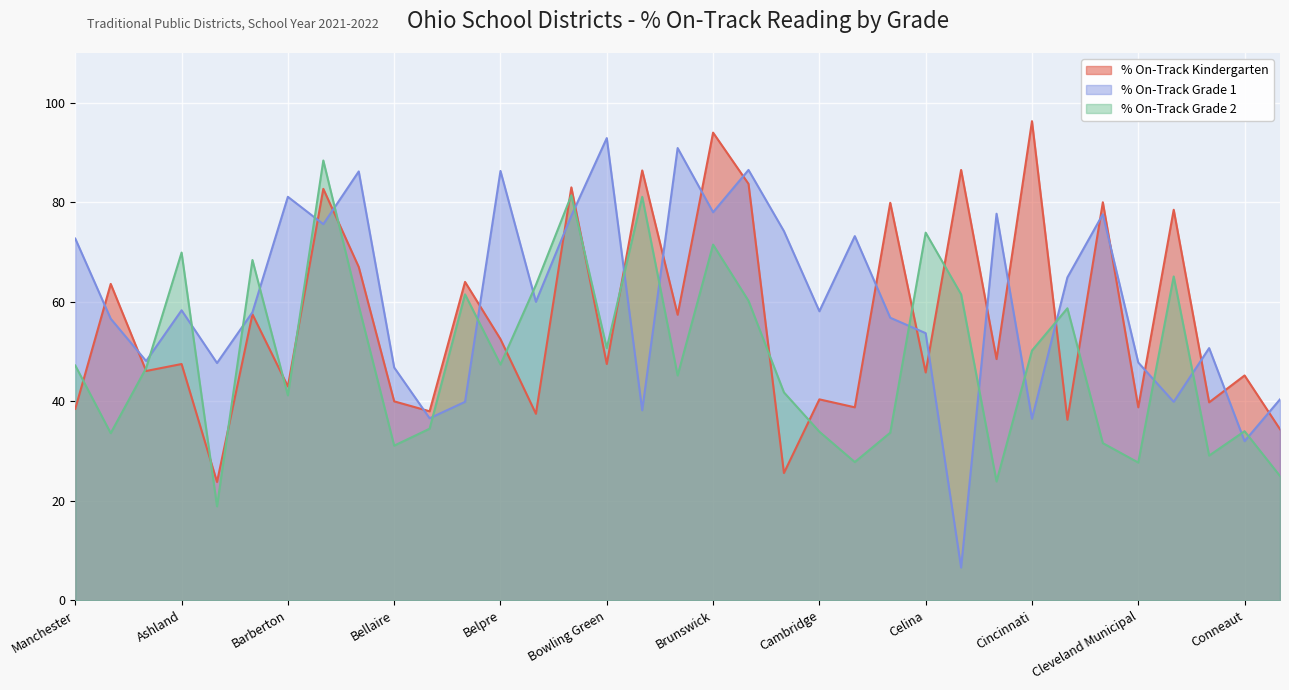

What position from the left is Cleveland Municipal?

31